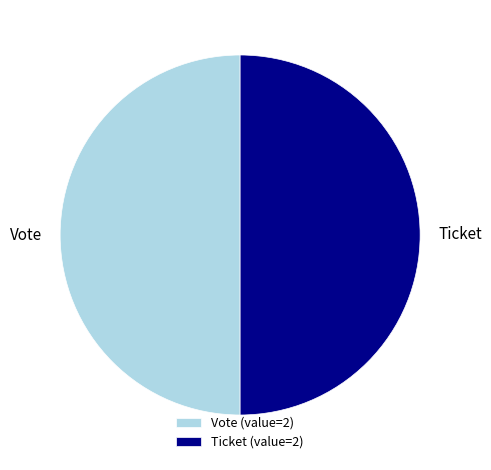

Approximately how many times larger is the value at Ticket compared to Vote?

1.0